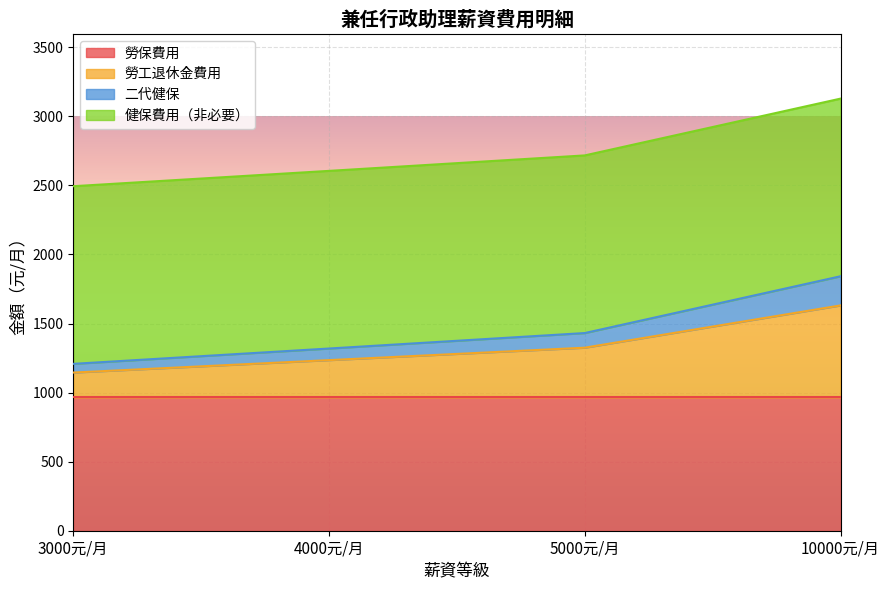

What is the total value across all series at 5000元/月?

2717